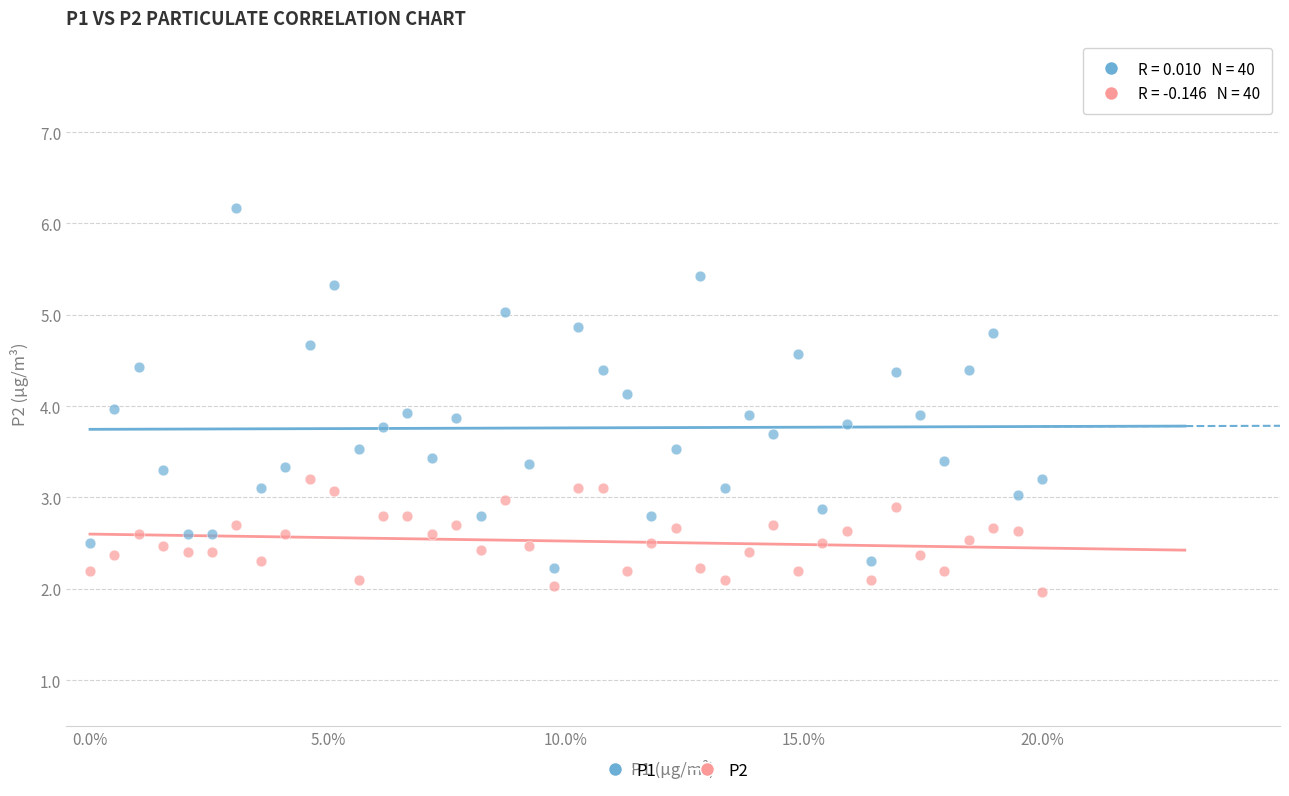

What are all the series names shown in the legend?

P1, P2